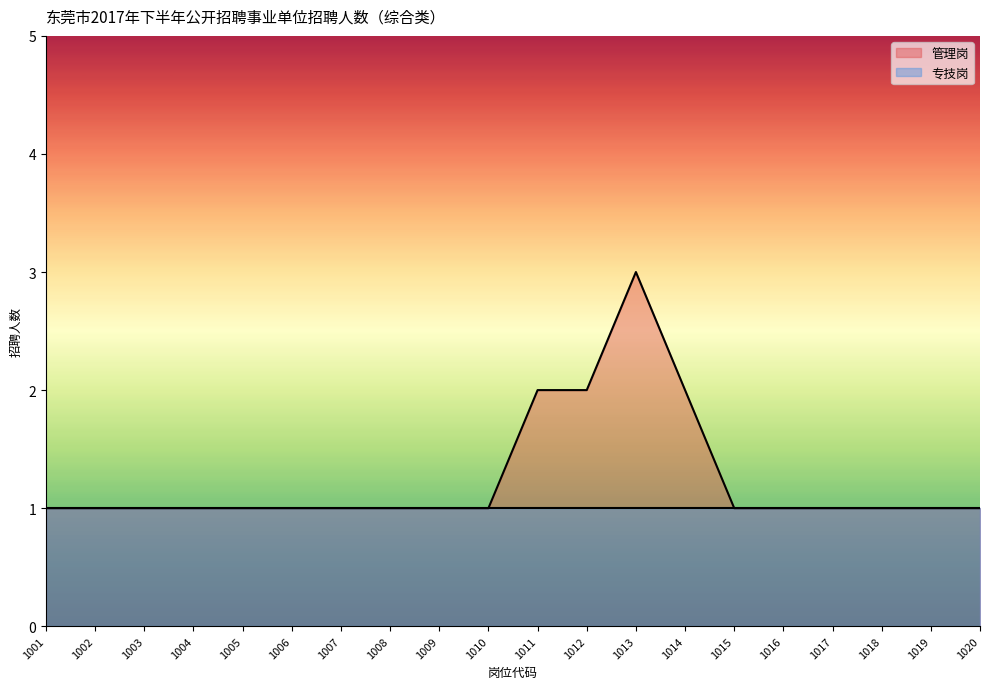

How many interior local peaks (higher than both neighbors) does the data have?

1